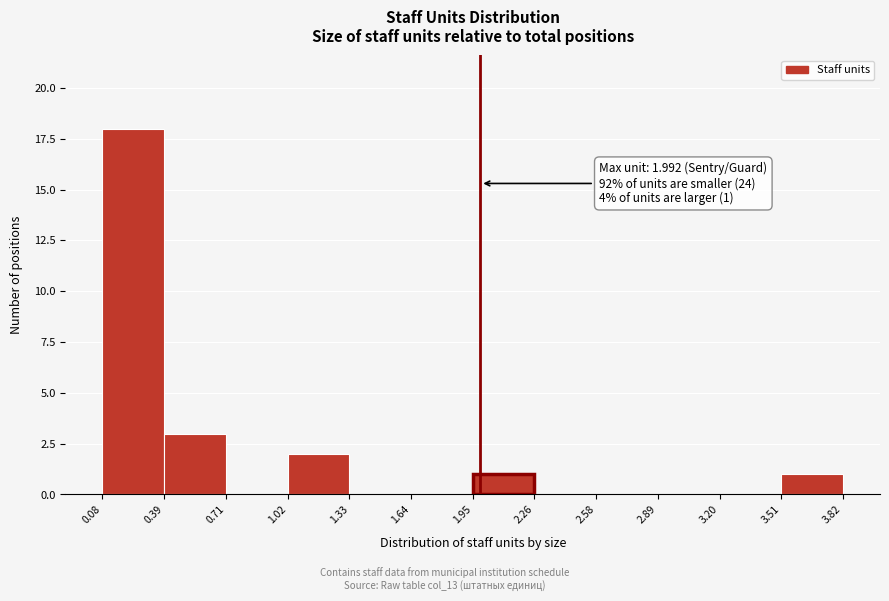

Over which range of the x-axis is the bar tallest?

0.08 to 0.39